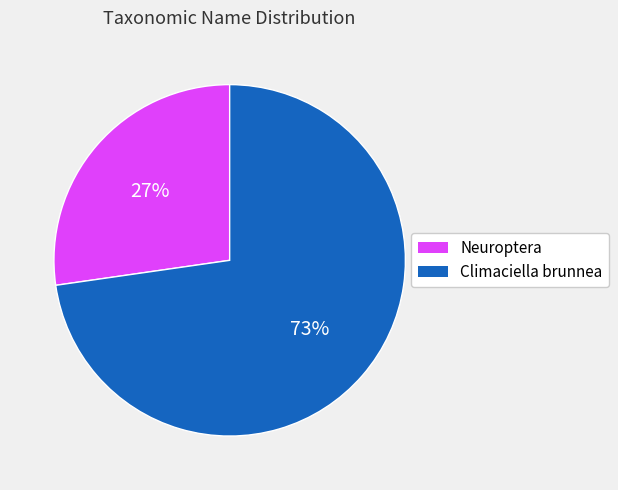

Does any single category account for the majority?

Yes